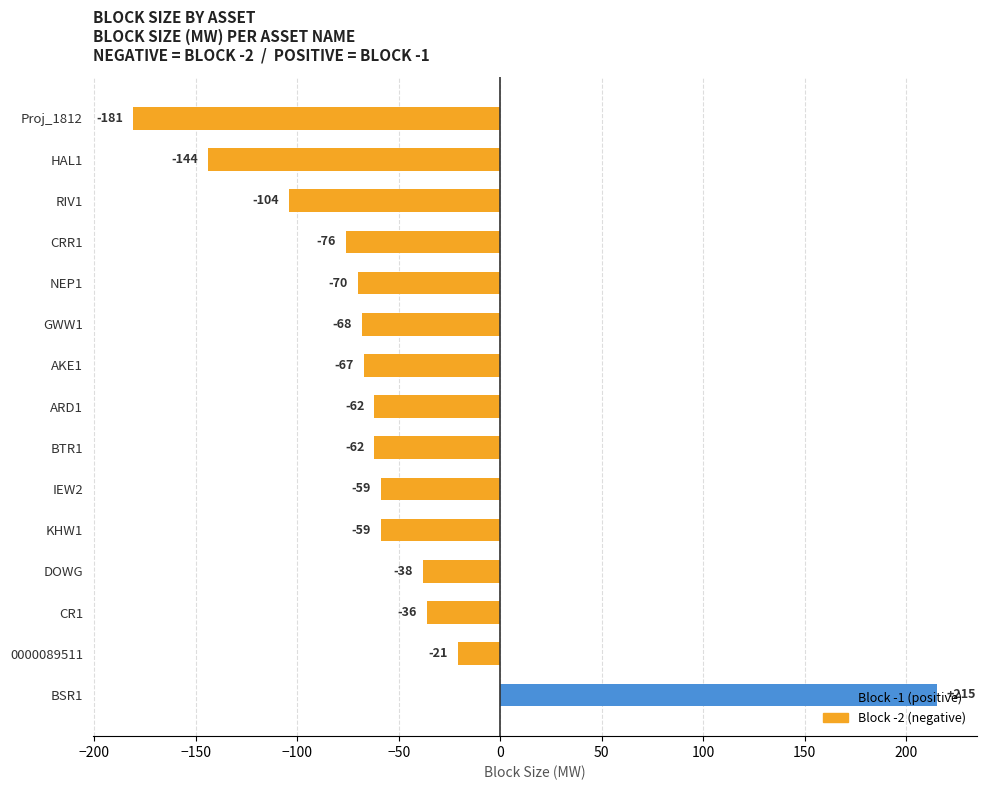

What is the change in value from RIV1 to Proj_1812?

-77